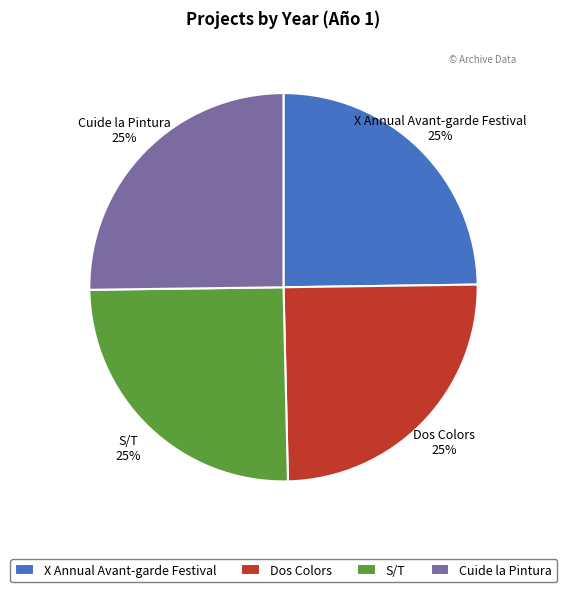

How many segments does this pie chart have?

4